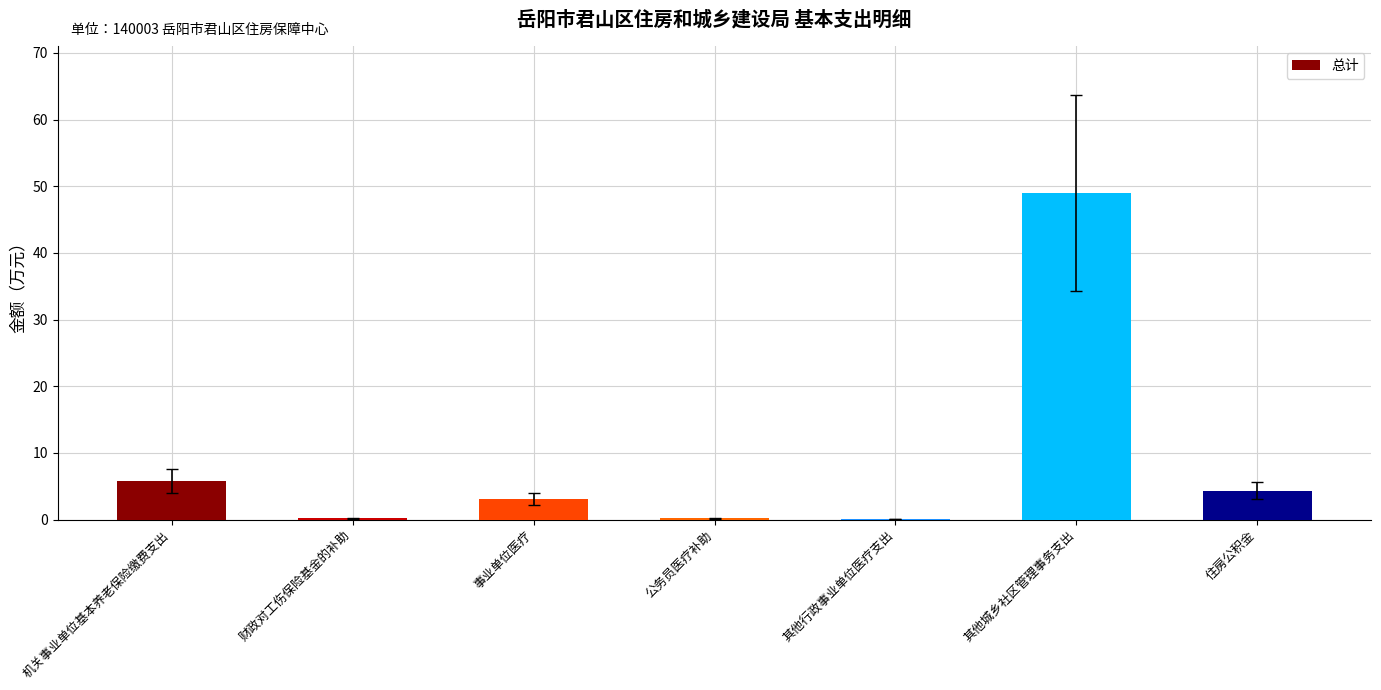

What is the sum of all values?

62.7